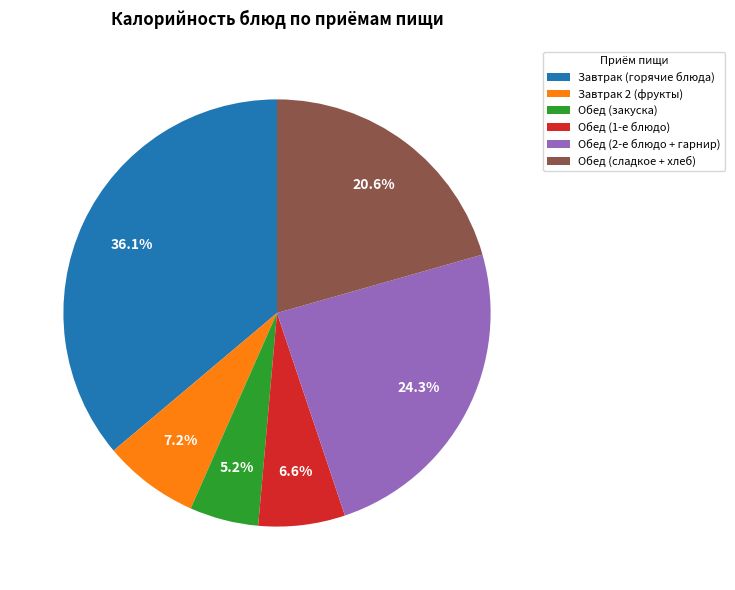

Between Завтрак (горячие блюда) and Завтрак 2 (фрукты), which is larger?

Завтрак (горячие блюда)